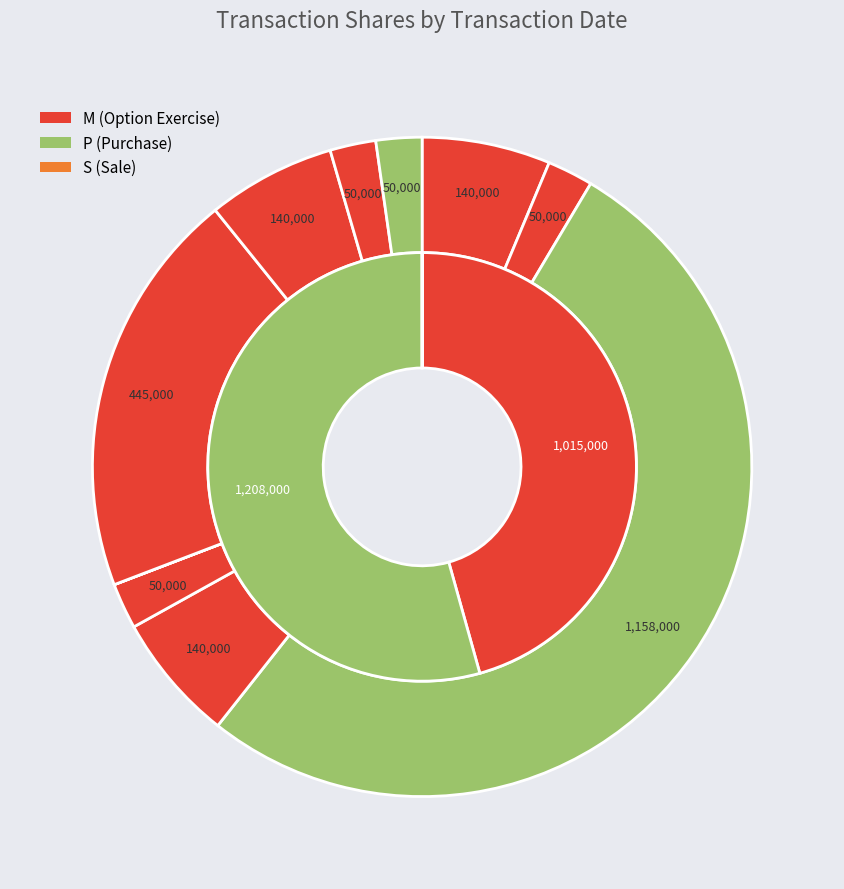

What percentage is the 2022-01-03 P slice, to the nearest percent?

2%